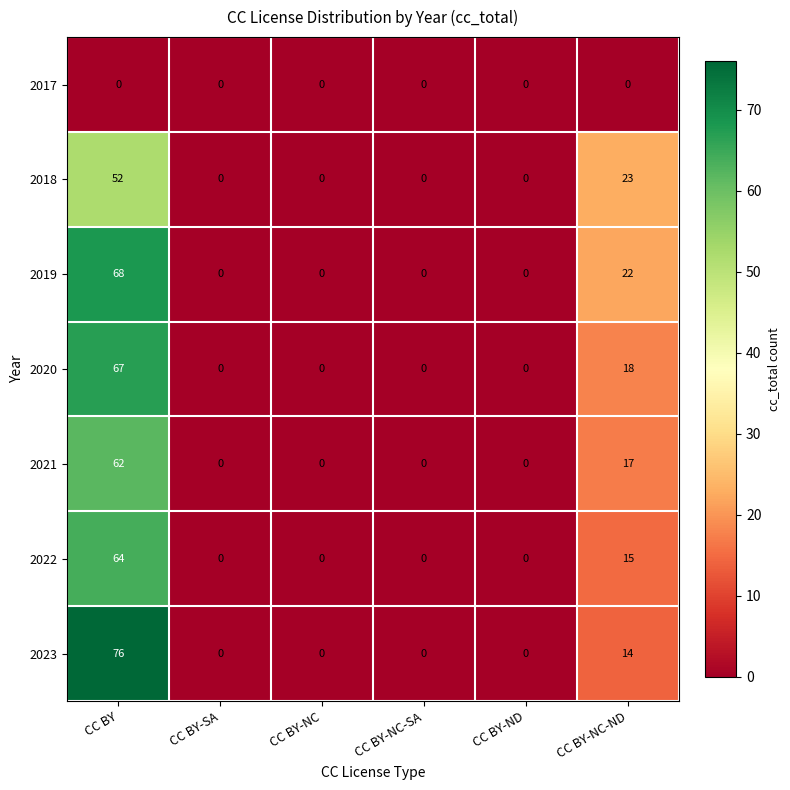

How many 2022 values are between 0 and 15?

5